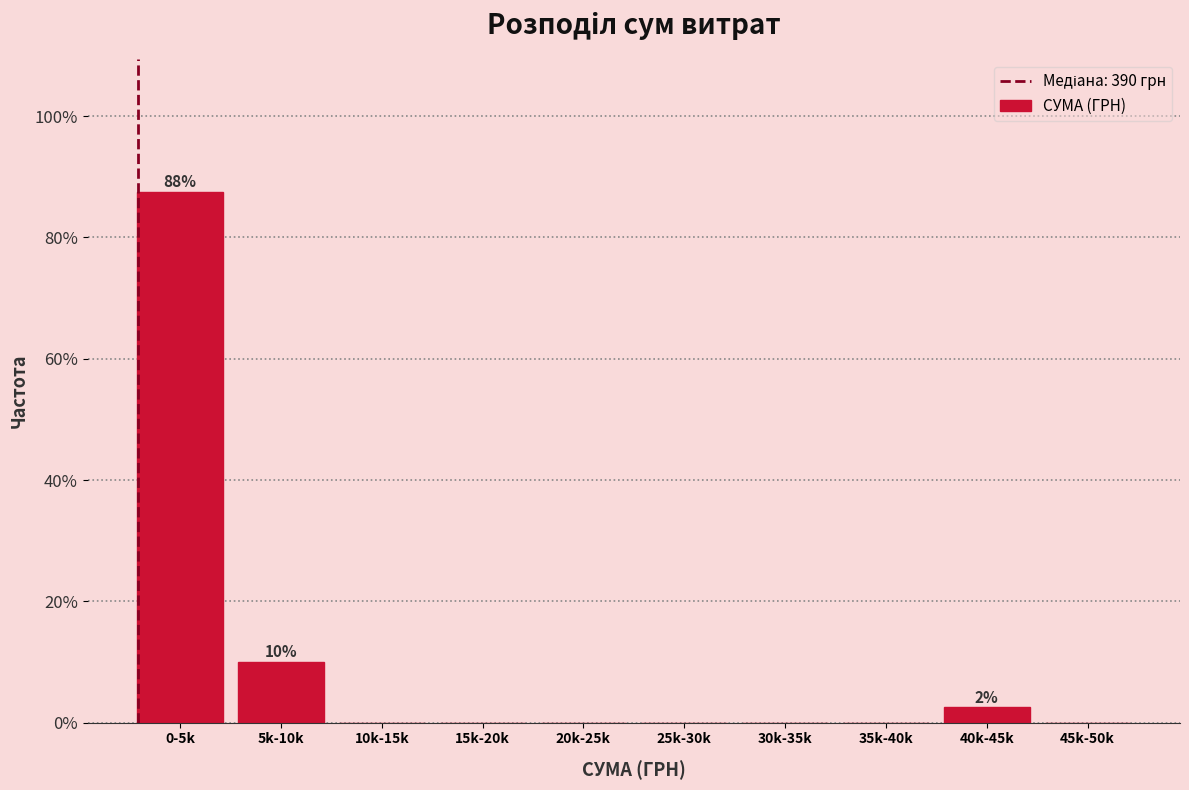

Reading left to right, extract all data points from this chart.

0-5k=87.5	5k-10k=10.0	10k-15k=0.0	15k-20k=0.0	20k-25k=0.0	25k-30k=0.0	30k-35k=0.0	35k-40k=0.0	40k-45k=2.5	45k-50k=0.0